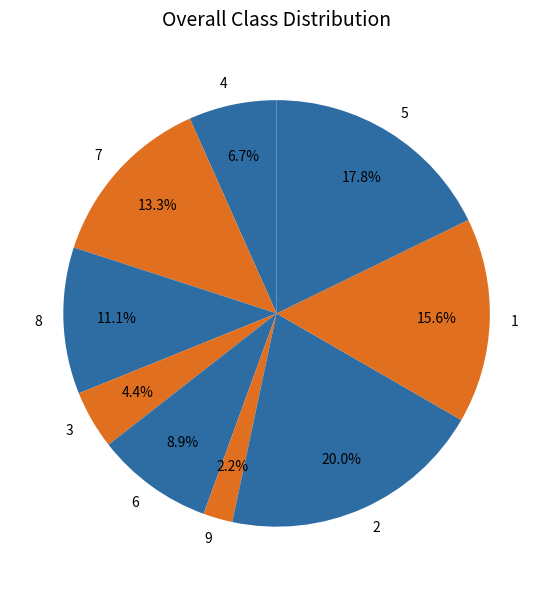

Combined, do 5 and 3 account for over 50%?

No